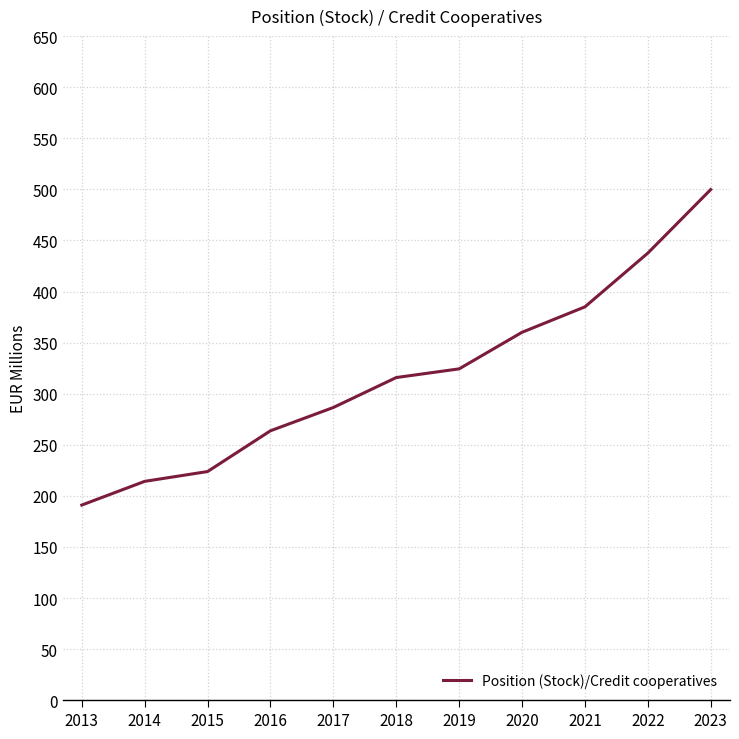

List the labels in order of value, smallest first.

2013, 2014, 2015, 2016, 2017, 2018, 2019, 2020, 2021, 2022, 2023